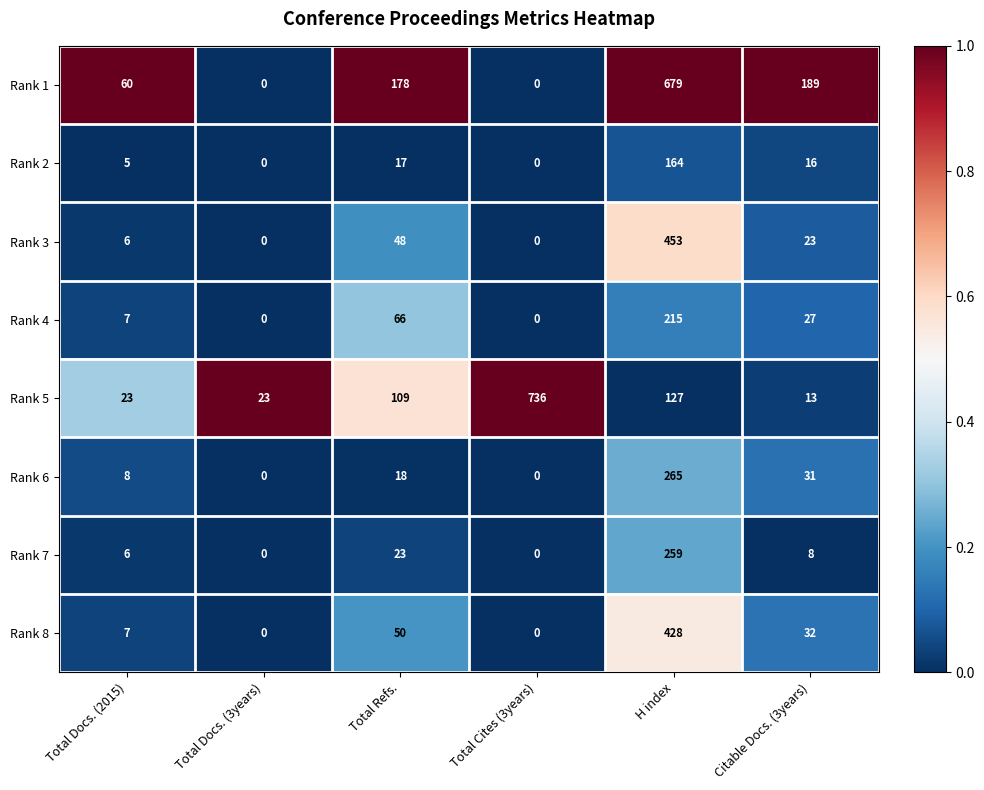

What is the difference between the maximum and second lowest values in the Rank 2 series?

164